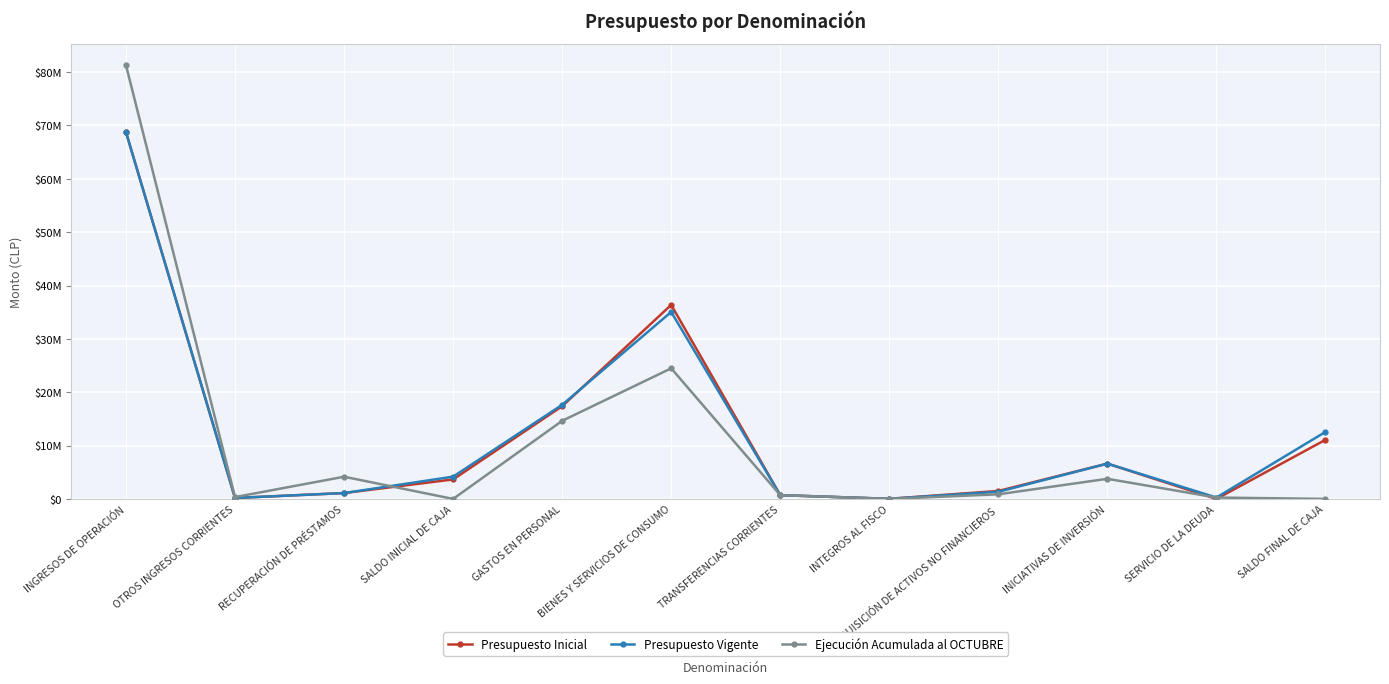

Is it true that Presupuesto Vigente equals 12564984 at SALDO FINAL DE CAJA?

True